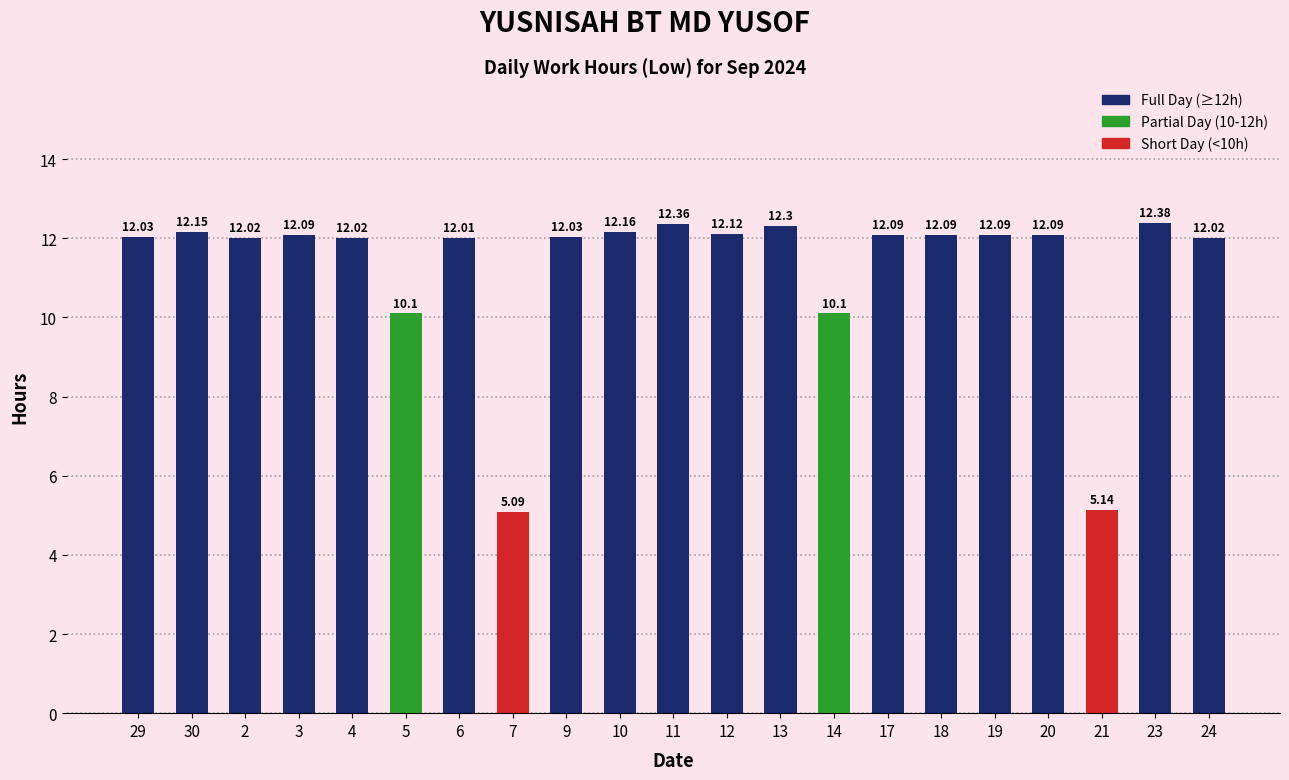

What is the maximum value shown in the chart?

12.4